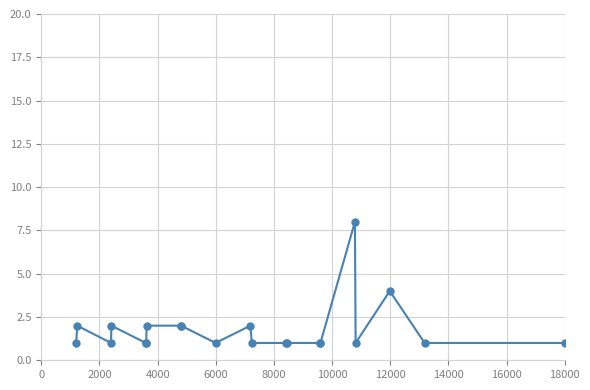

What is the smallest value displayed?

1